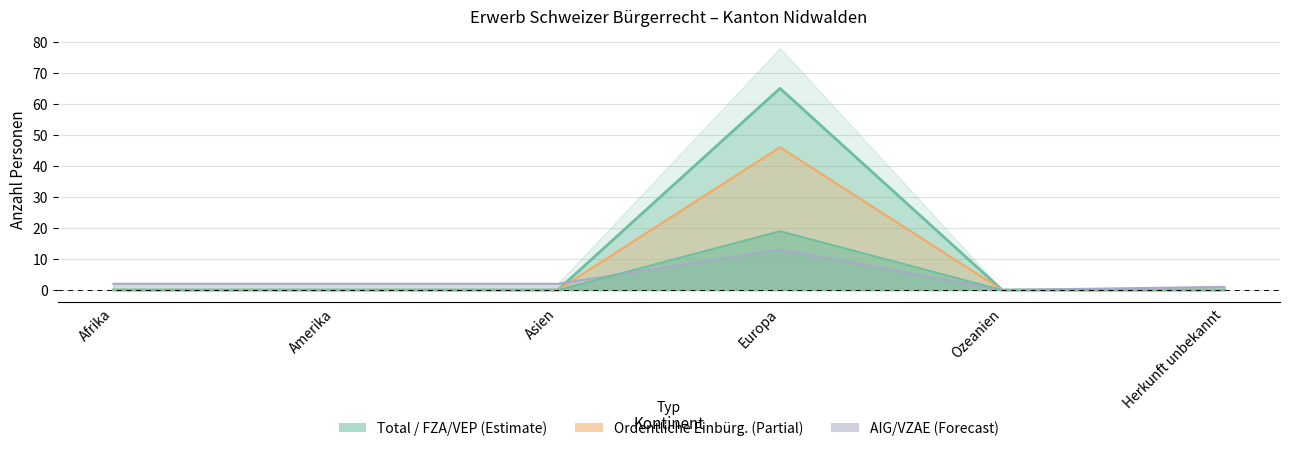

Does the chart display data point markers on the line(s)?

No